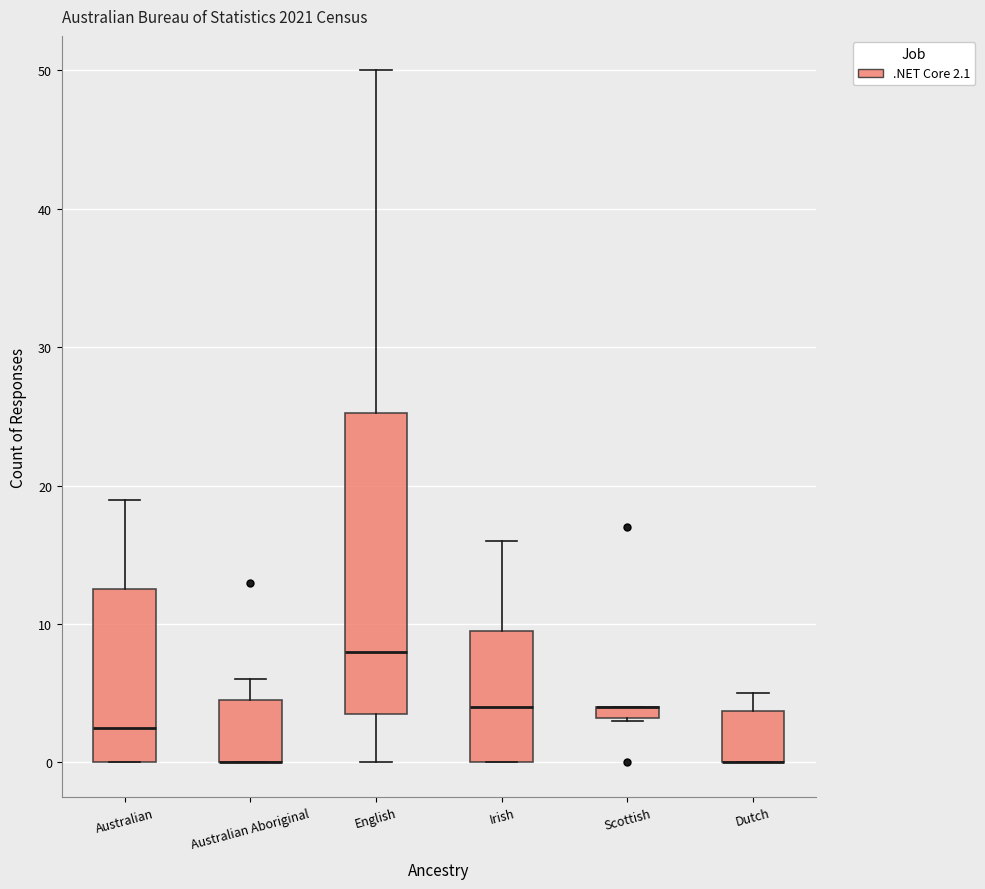

Which box is the tallest, from its lower edge to its upper edge?

English